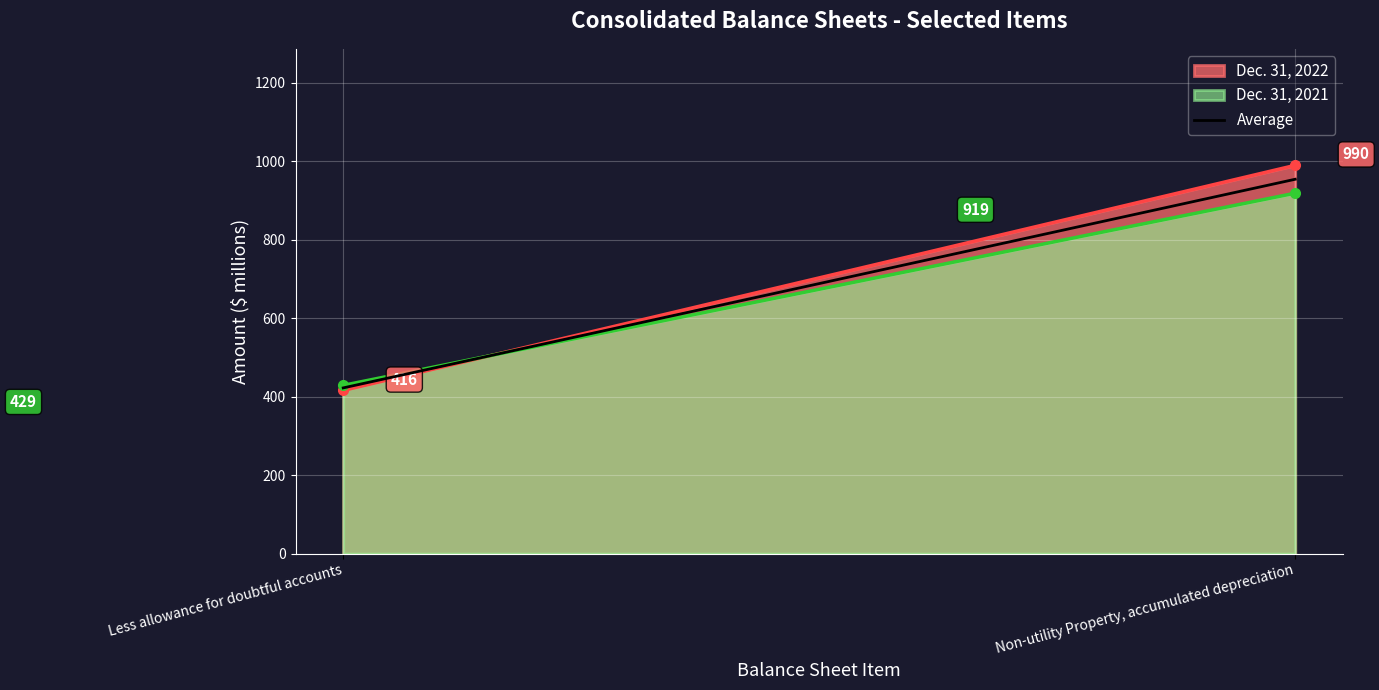

Reading left to right, transcribe all the data shown in this chart.

Less allowance for doubtful accounts=422.5	Non-utility Property, accumulated depreciation=954.5